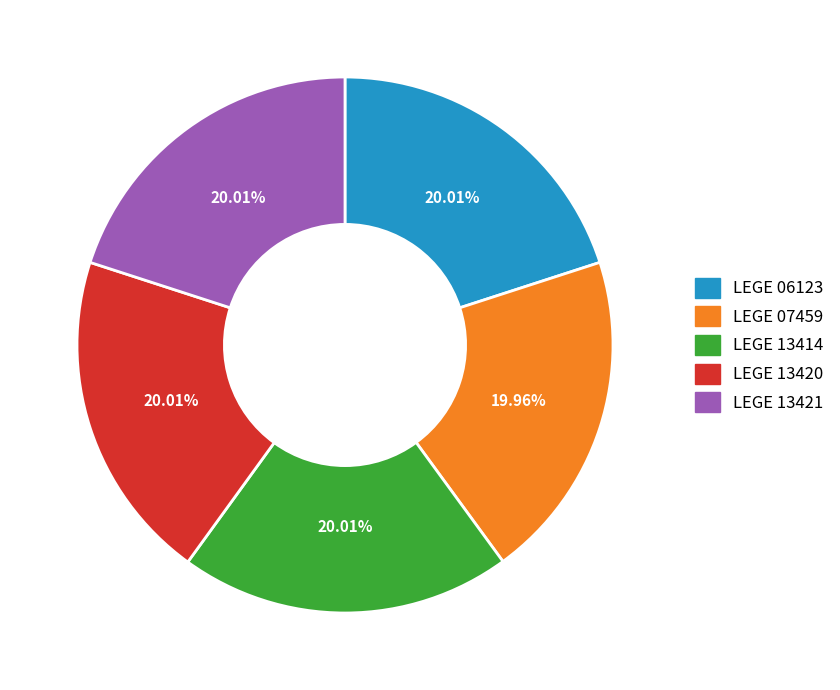

How many slices are in this pie chart?

5